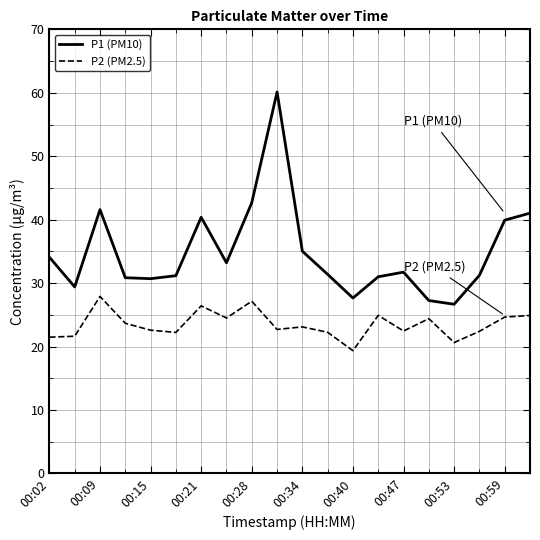

List the series in order of their overall mean, lowest first.

P2 (PM2.5), P1 (PM10)